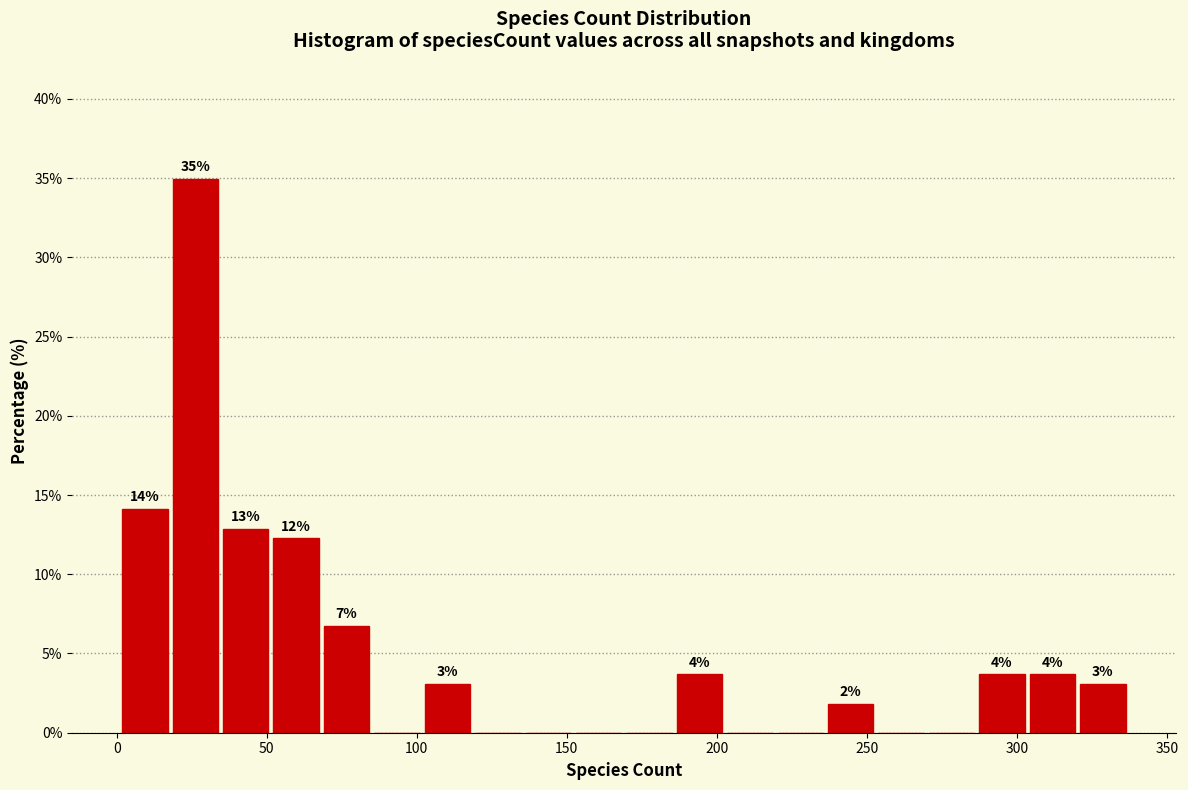

Around what value on the x-axis is the tallest bar? Give the approximate position of its centre, as read against the axis.

25